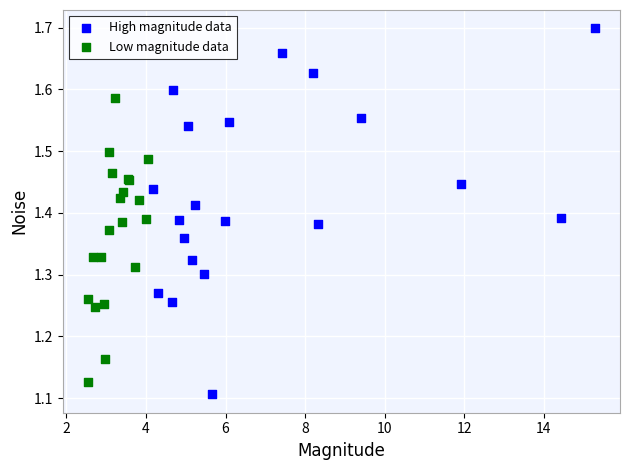

Which series has the widest spread of Y values?

High magnitude data